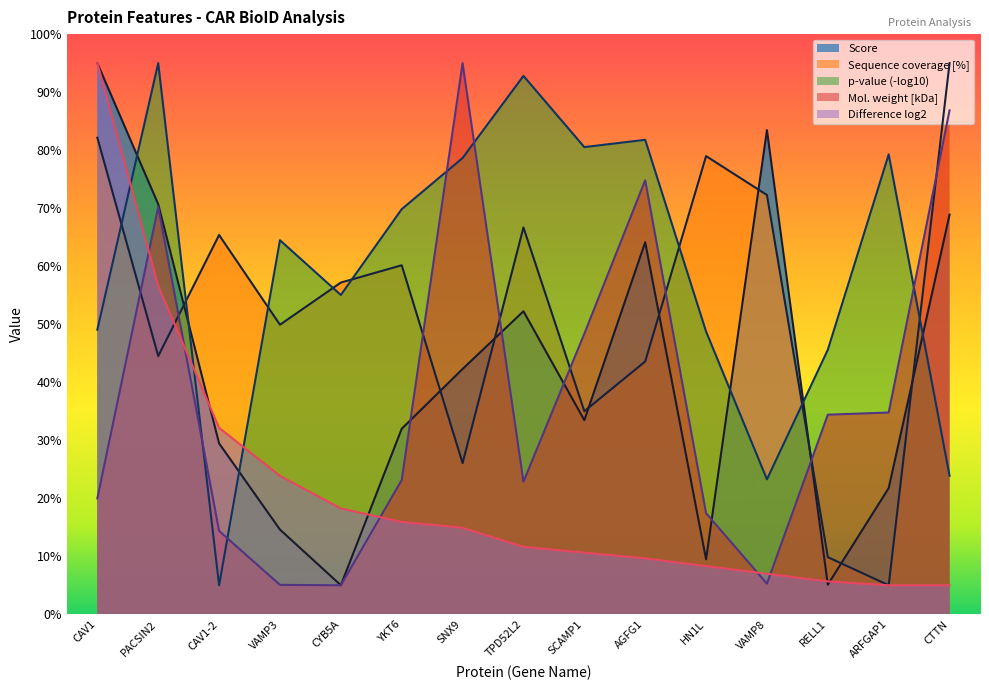

Reading right to left, list all the values displayed in this chart.

Score: CTTN=68.9	ARFGAP1=21.7	RELL1=5.1	VAMP8=83.5	HN1L=9.5	AGFG1=64.1	SCAMP1=33.5	TPD52L2=52.2	SNX9=42.3	YKT6=32.0	CYB5A=5.0	VAMP3=14.6	CAV1-2=29.5	PACSIN2=70.7	CAV1=95.0
Sequence coverage [%]: CTTN=95.0	ARFGAP1=5.0	RELL1=9.8	VAMP8=72.3	HN1L=79.0	AGFG1=43.6	SCAMP1=35.0	TPD52L2=66.7	SNX9=26.1	YKT6=60.2	CYB5A=57.2	VAMP3=49.9	CAV1-2=65.4	PACSIN2=44.5	CAV1=82.1
p-value (-log10): CTTN=23.9	ARFGAP1=79.3	RELL1=45.6	VAMP8=23.3	HN1L=48.7	AGFG1=81.8	SCAMP1=80.5	TPD52L2=92.8	SNX9=78.6	YKT6=69.8	CYB5A=55.0	VAMP3=64.5	CAV1-2=5.0	PACSIN2=95.0	CAV1=49.1
Mol. weight [kDa]: CTTN=86.9	ARFGAP1=34.8	RELL1=34.4	VAMP8=5.3	HN1L=17.4	AGFG1=74.8	SCAMP1=48.4	TPD52L2=22.8	SNX9=95.0	YKT6=23.1	CYB5A=5.0	VAMP3=5.1	CAV1-2=14.4	PACSIN2=70.2	CAV1=20.0
Difference log2: CTTN=5.0	ARFGAP1=5.0	RELL1=5.7	VAMP8=7.0	HN1L=8.3	AGFG1=9.6	SCAMP1=10.6	TPD52L2=11.6	SNX9=14.9	YKT6=15.9	CYB5A=18.2	VAMP3=23.9	CAV1-2=32.1	PACSIN2=56.6	CAV1=95.0